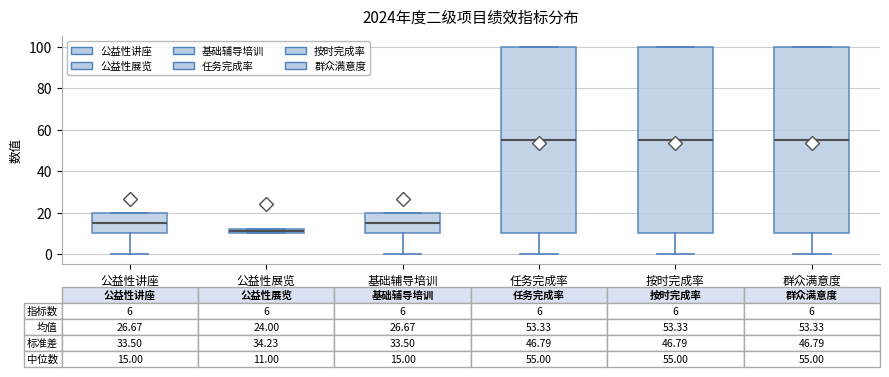

Which box has the lowest median line?

公益性展览